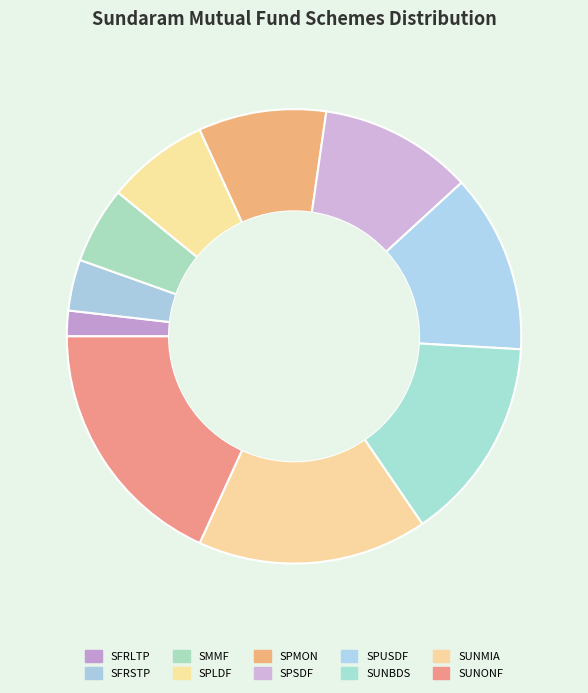

Is SPLDF the majority of the pie?

No